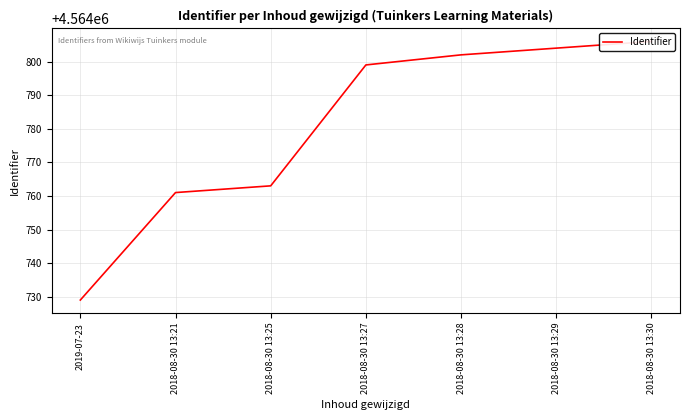

Rank the categories by value from highest to lowest.

2018-08-30 13:30, 2018-08-30 13:29, 2018-08-30 13:28, 2018-08-30 13:27, 2018-08-30 13:25, 2018-08-30 13:21, 2019-07-23